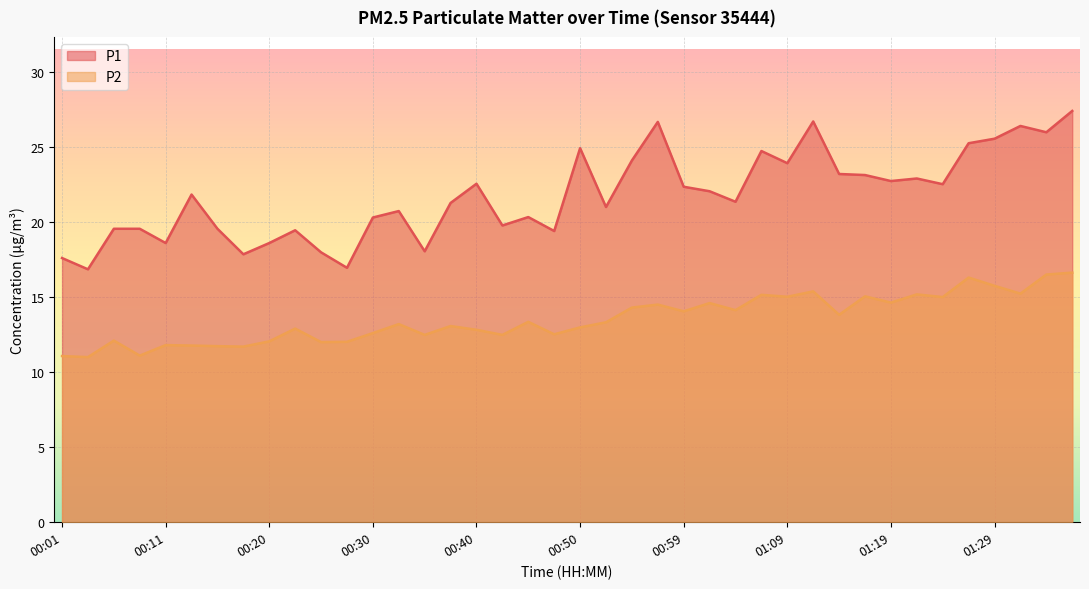

What is the sum of all P1 values?

869.6